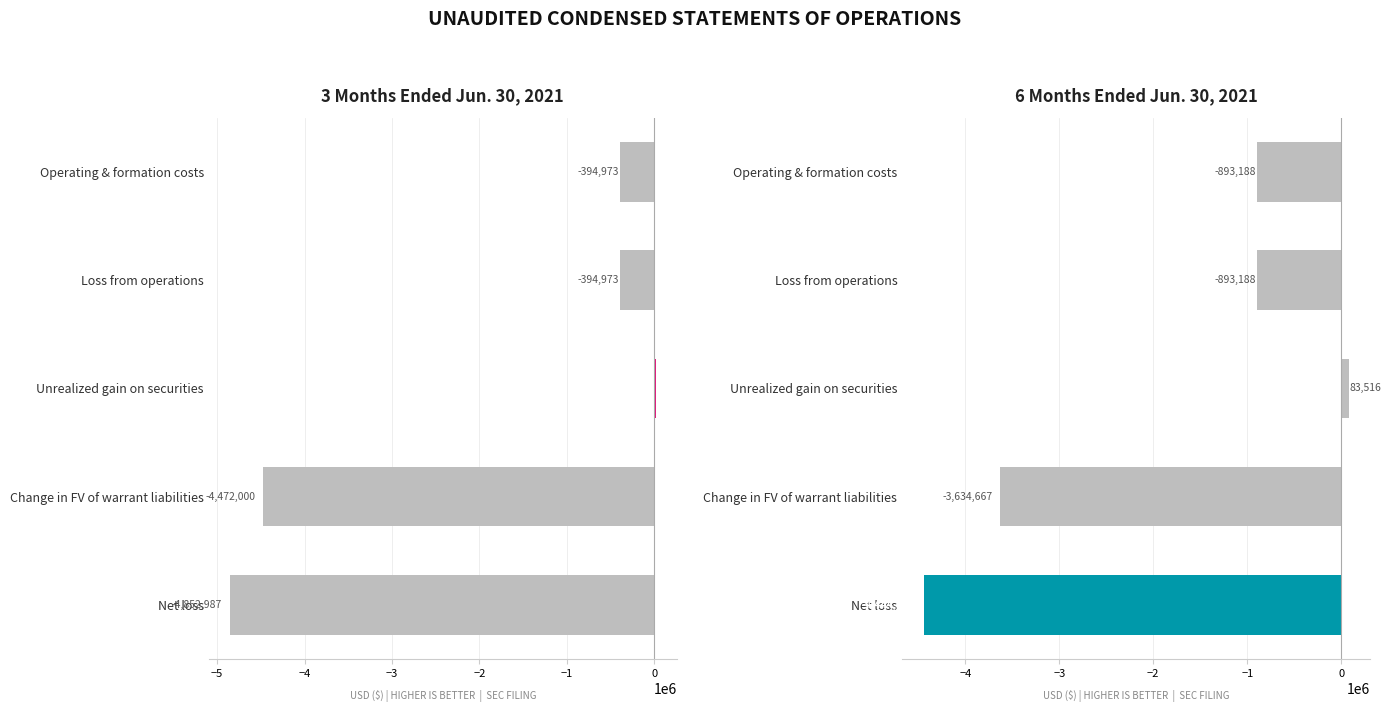

What is the sum of all 6 Months Ended Jun. 30, 2021 values?

-9781866